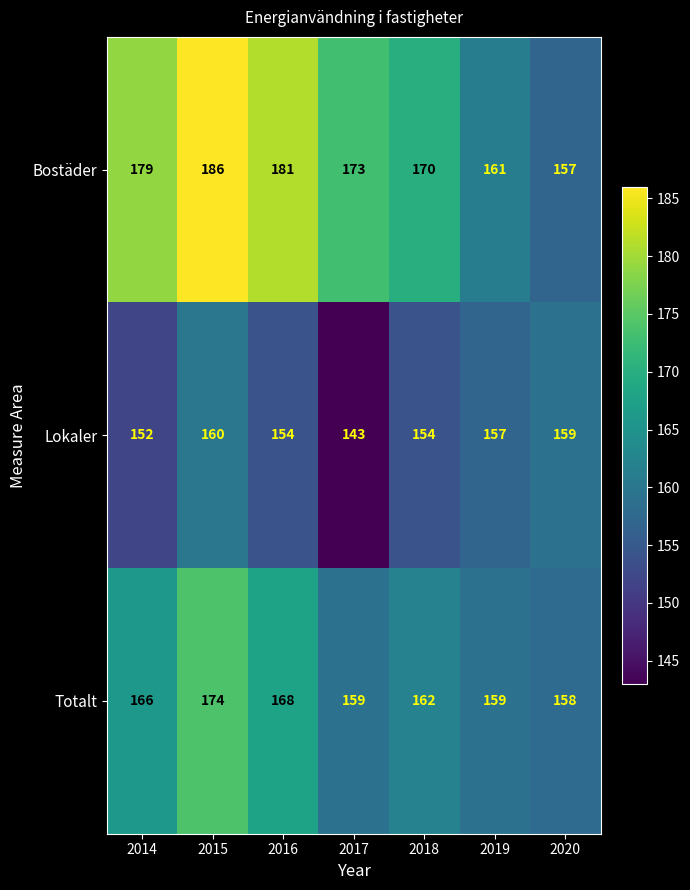

Read the Bostäder value at 2020, to the nearest 5.

155